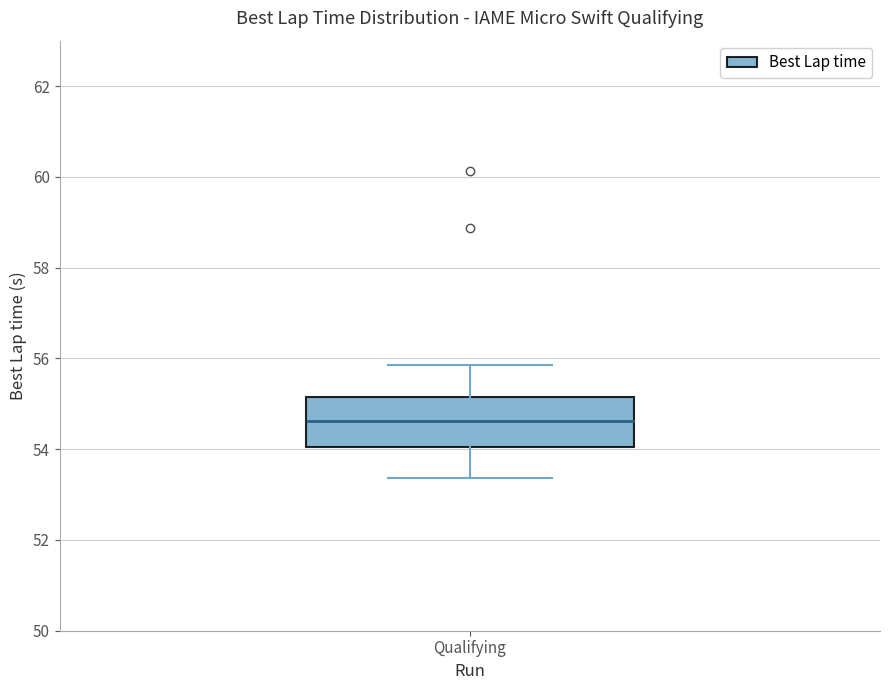

Where does the lower whisker of the box for Qualifying end on the y-axis? The values are not printed on the chart, so give them approximately, as read against the axis.

53.4